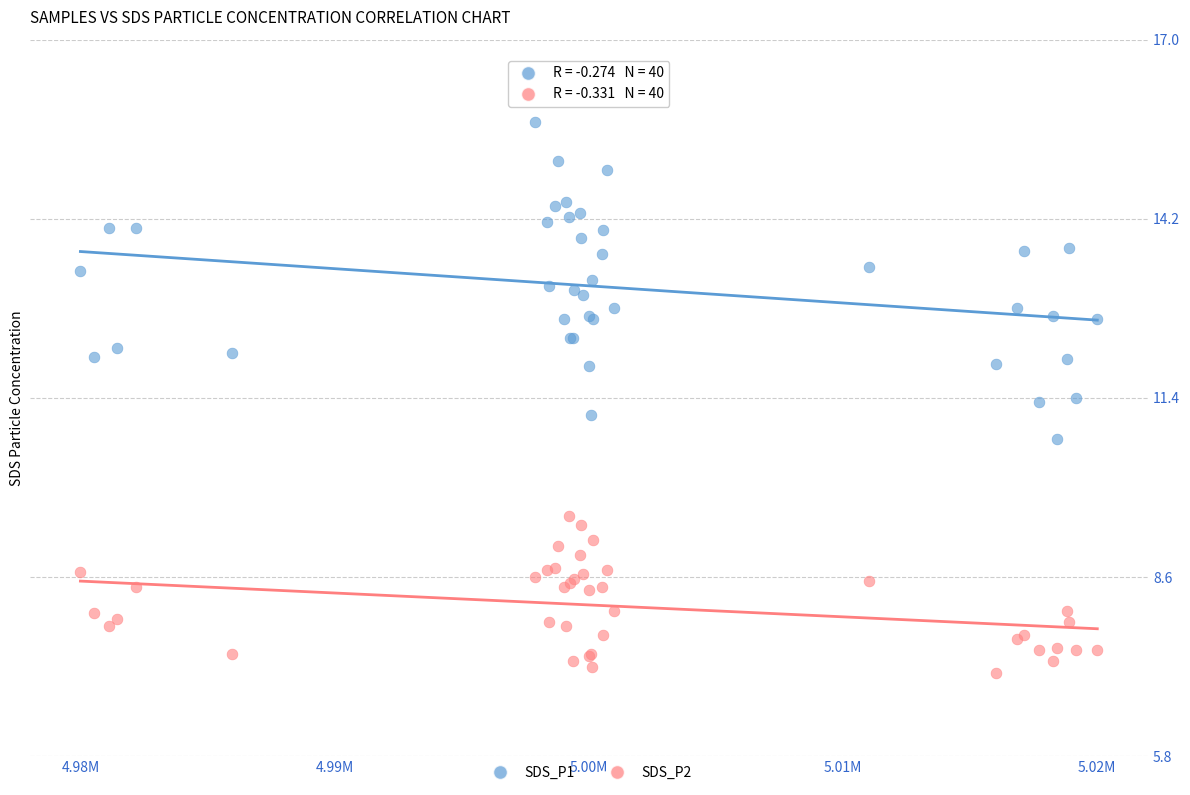

Which series reaches the maximum Y coordinate?

SDS_P1